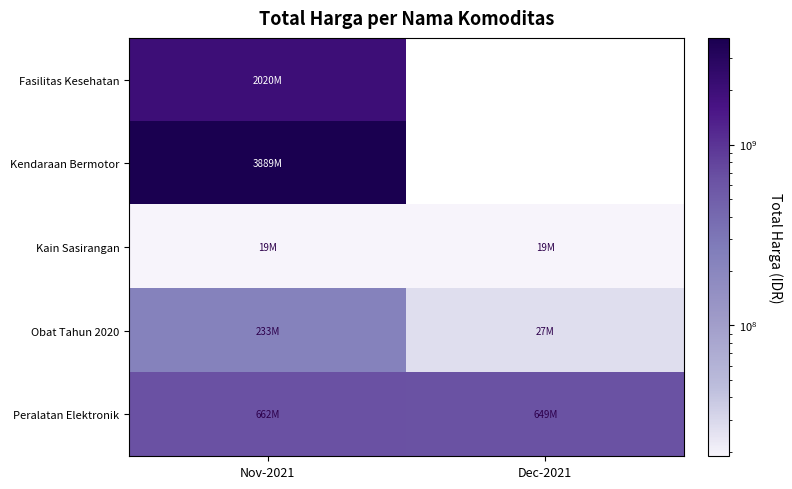

What is the sum of all Kain Sasirangan values?

38075000.0